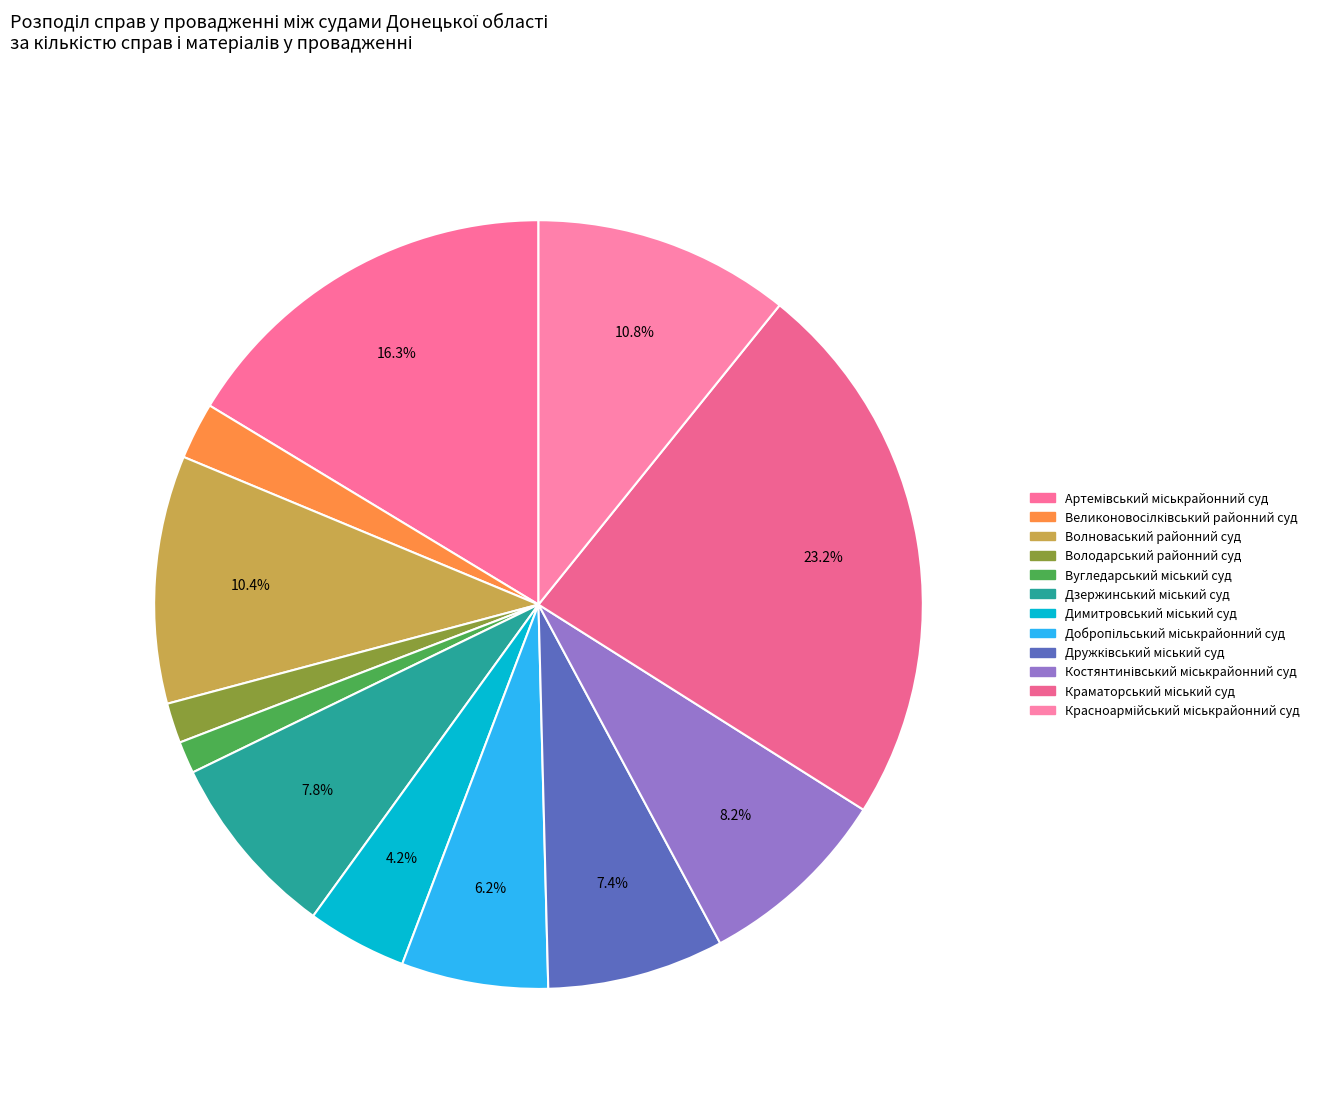

Which category has the smallest portion of the pie?

Вугледарський